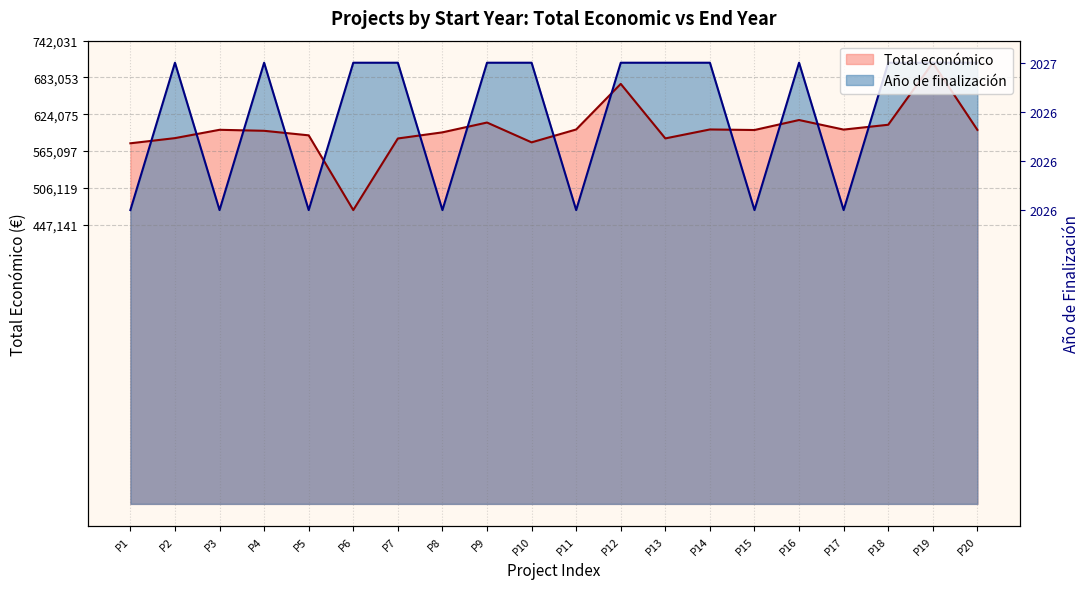

True or false: Año de finalización and Total económico intersect in this chart.

True